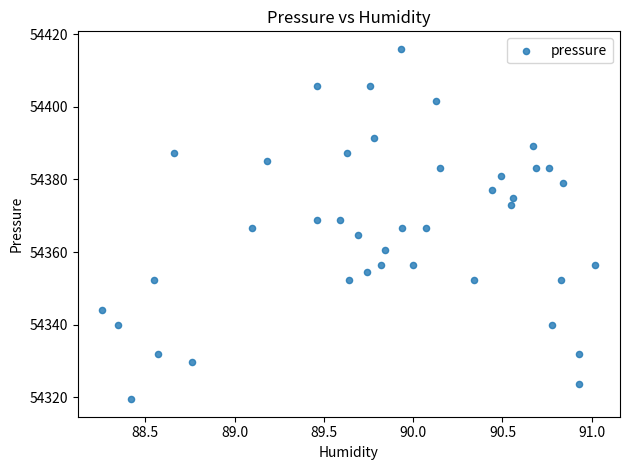

What is the range of X values (max minus min)?

2.8